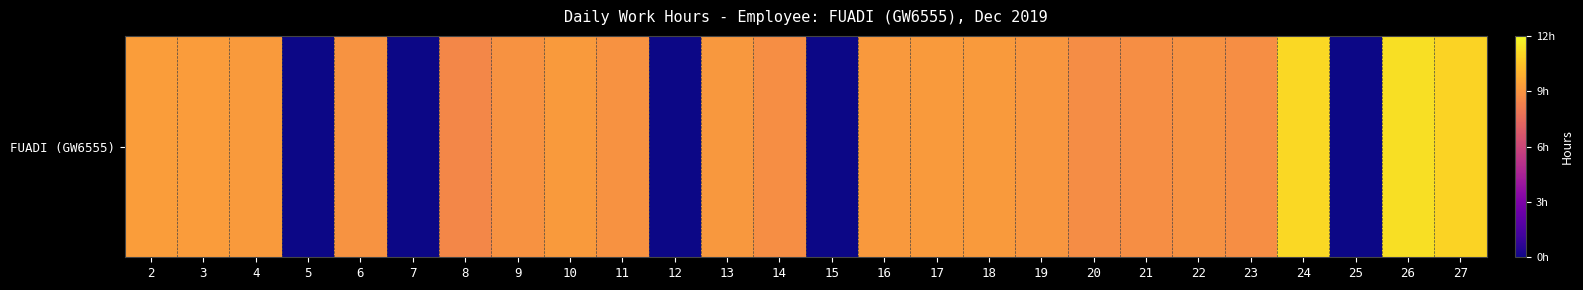

How many values exceed 8?

21